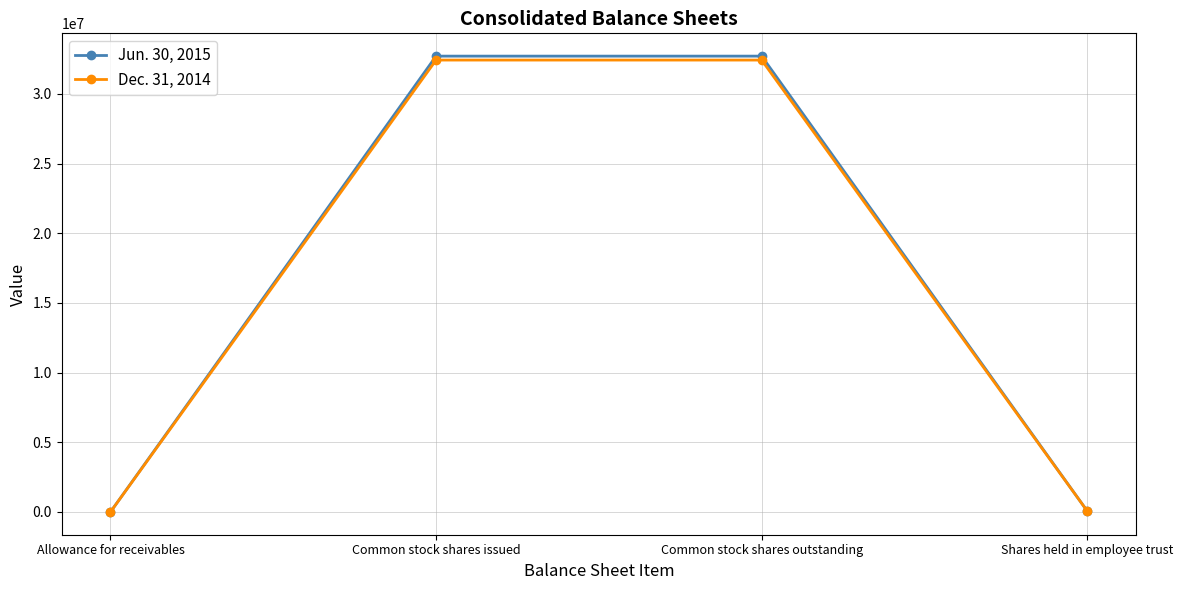

What is the difference between the second highest and minimum values in the Dec. 31, 2014 series?

32419472